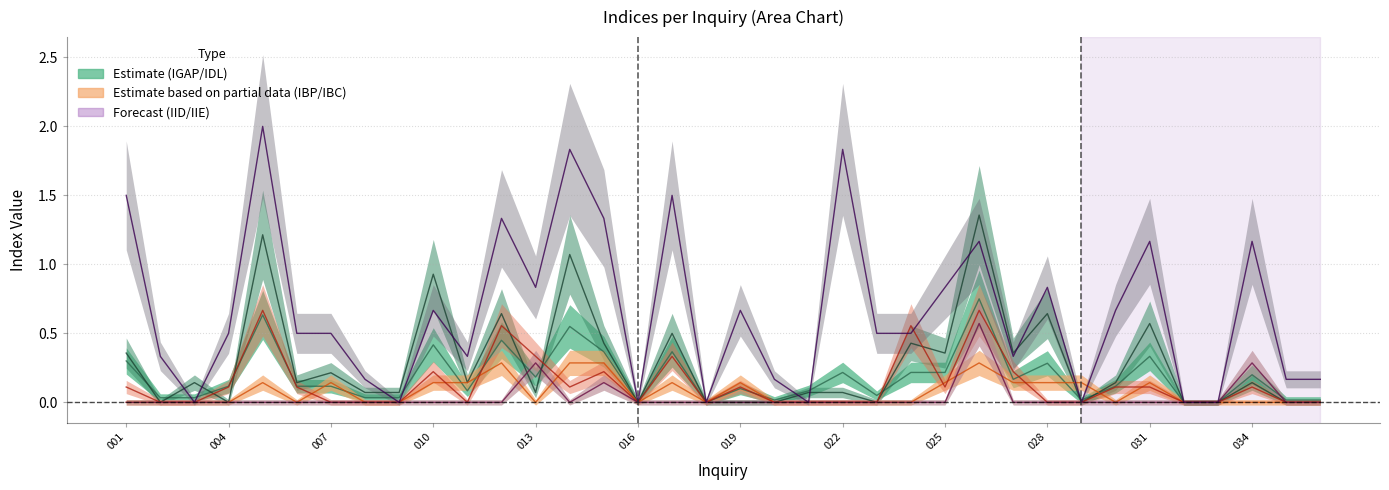

The IBC series shows 0.2 at 027. True or false?

True